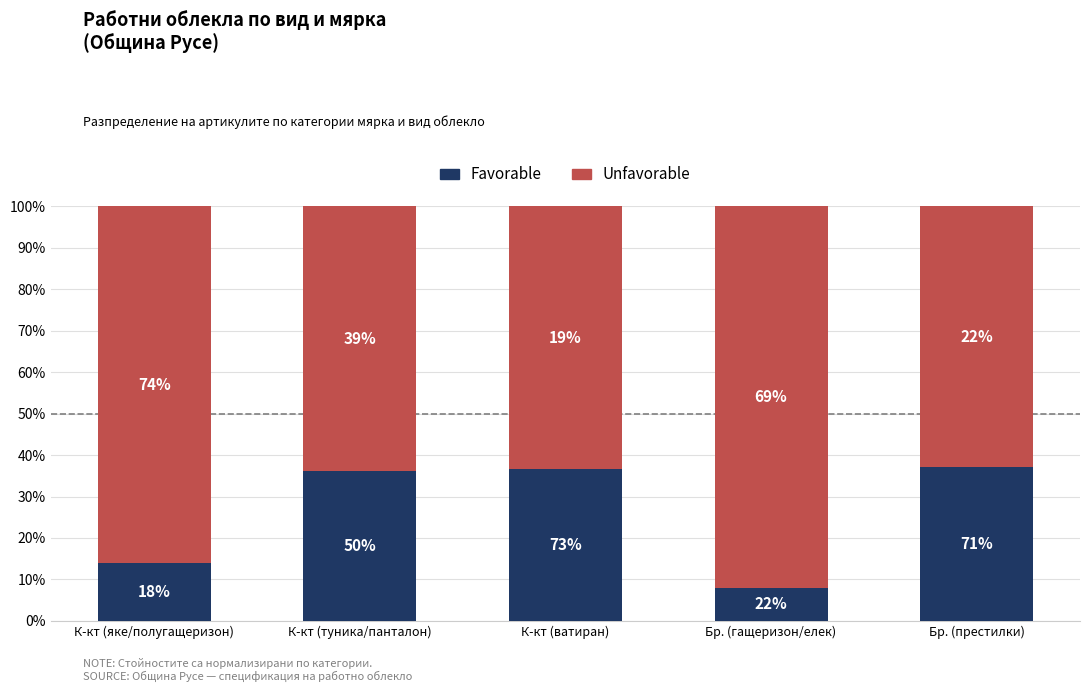

What are all the series names shown in the legend?

Favorable, Unfavorable